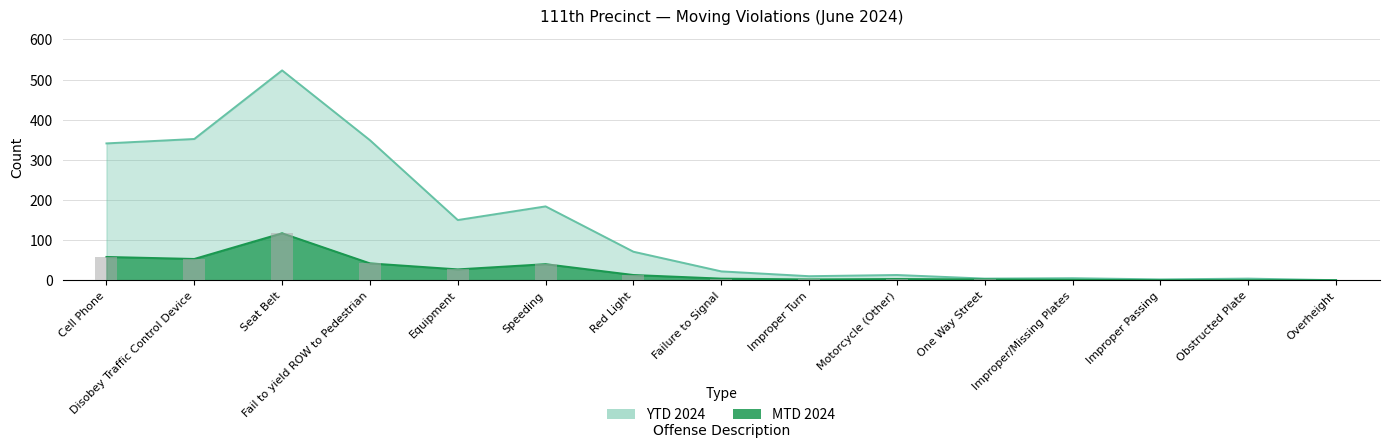

At which label does MTD 2024 reach its minimum?

Improper Passing